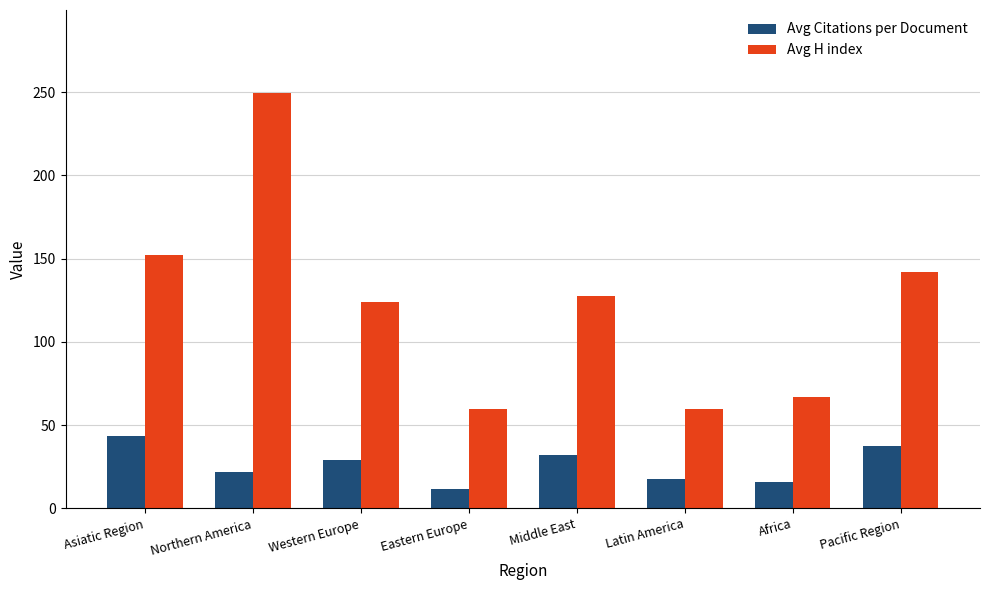

True or false: Avg Citations per Document has a value of 17.4 at Latin America.

True